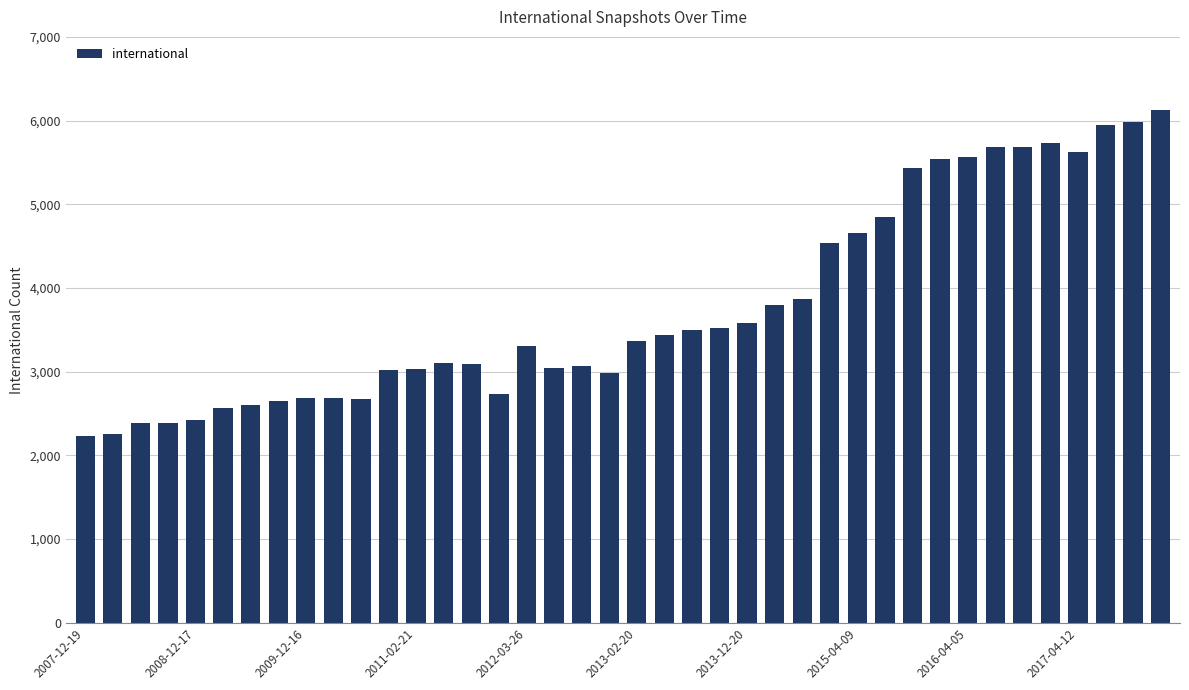

What is the value of the 31st bar from the left?

5432